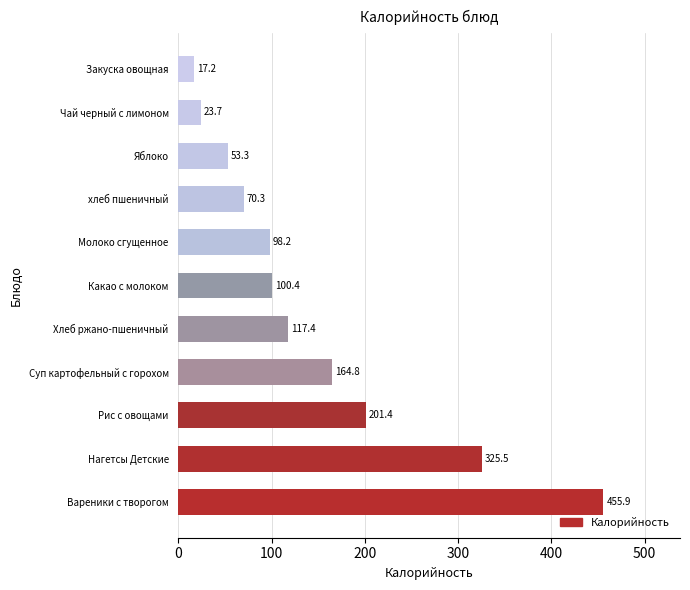

List the labels in order of value, smallest first.

Закуска овощная, Чай черный с лимоном, Яблоко, хлеб пшеничный, Молоко сгущенное, Какао с молоком, Хлеб ржано-пшеничный, Суп картофельный с горохом, Рис с овощами, Нагетсы Детские, Вареники с творогом